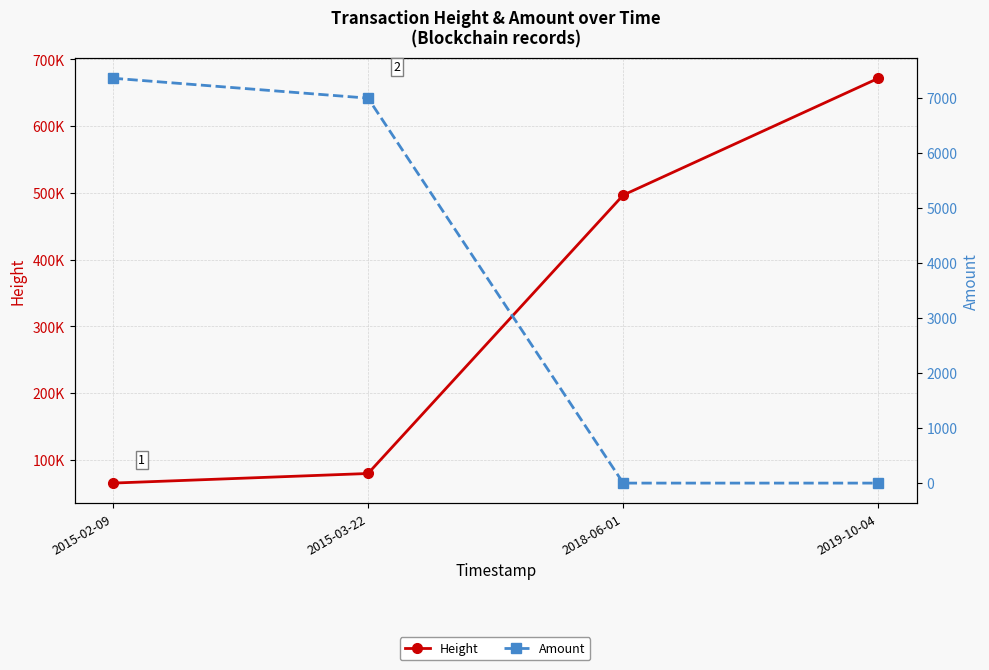

Where does the Height series first go above 496704?

2019-10-04